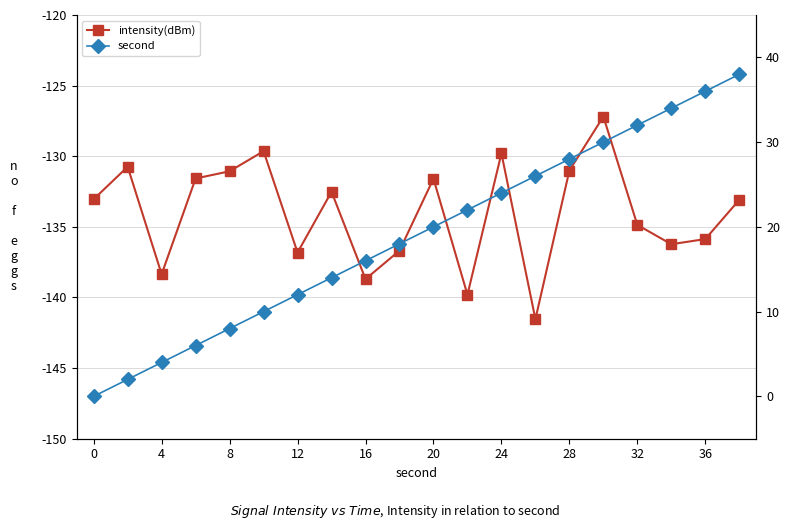

List the series in order of their overall mean, highest first.

second, intensity(dBm)